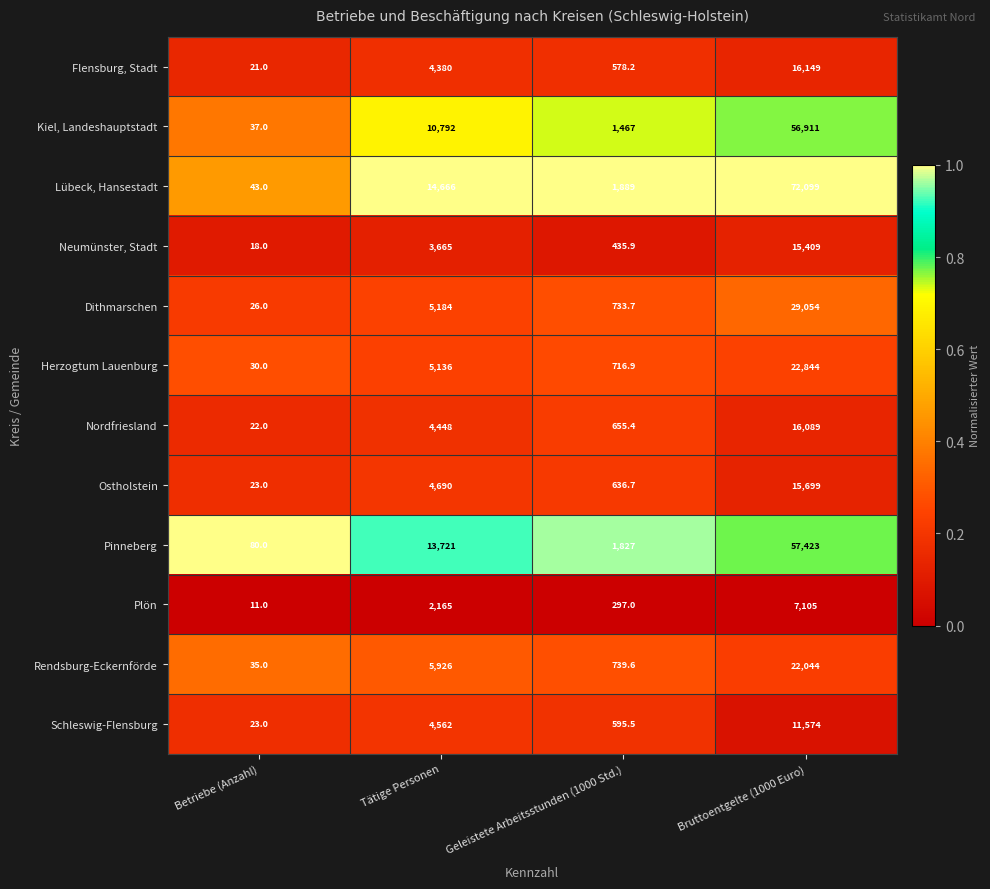

At which label is Nordfriesland closest to 8055?

Tätige Personen